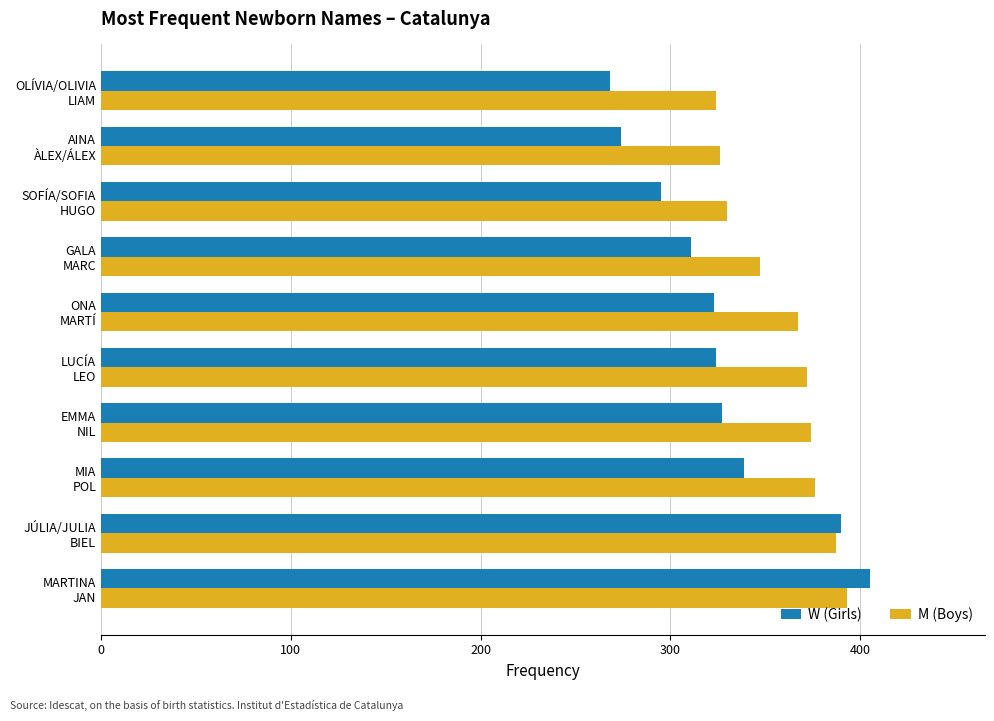

How many data points in W (Girls) are less than 324?

5